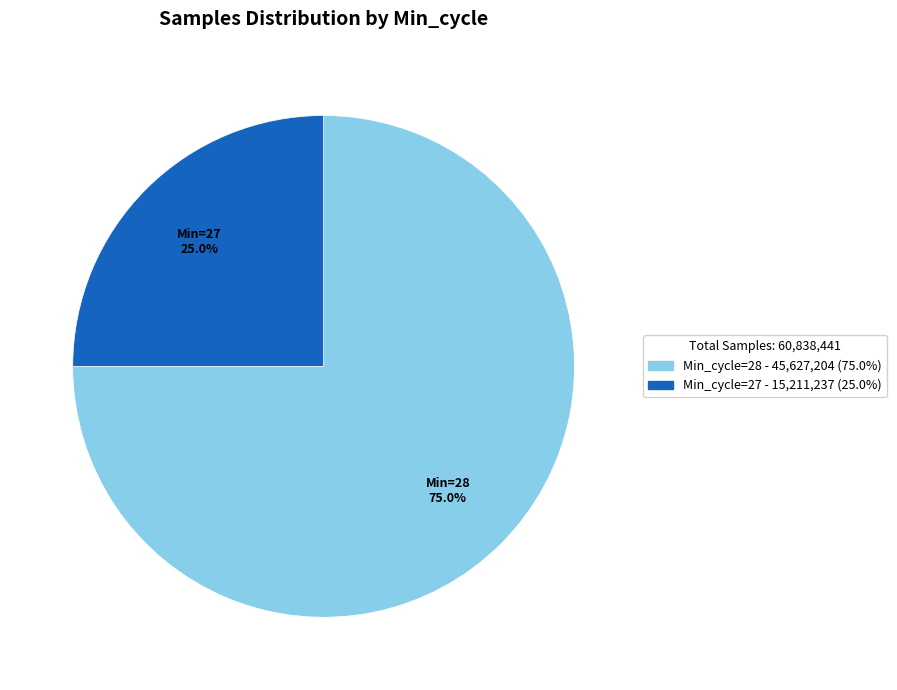

Is there any slice that represents more than half of the pie?

Yes